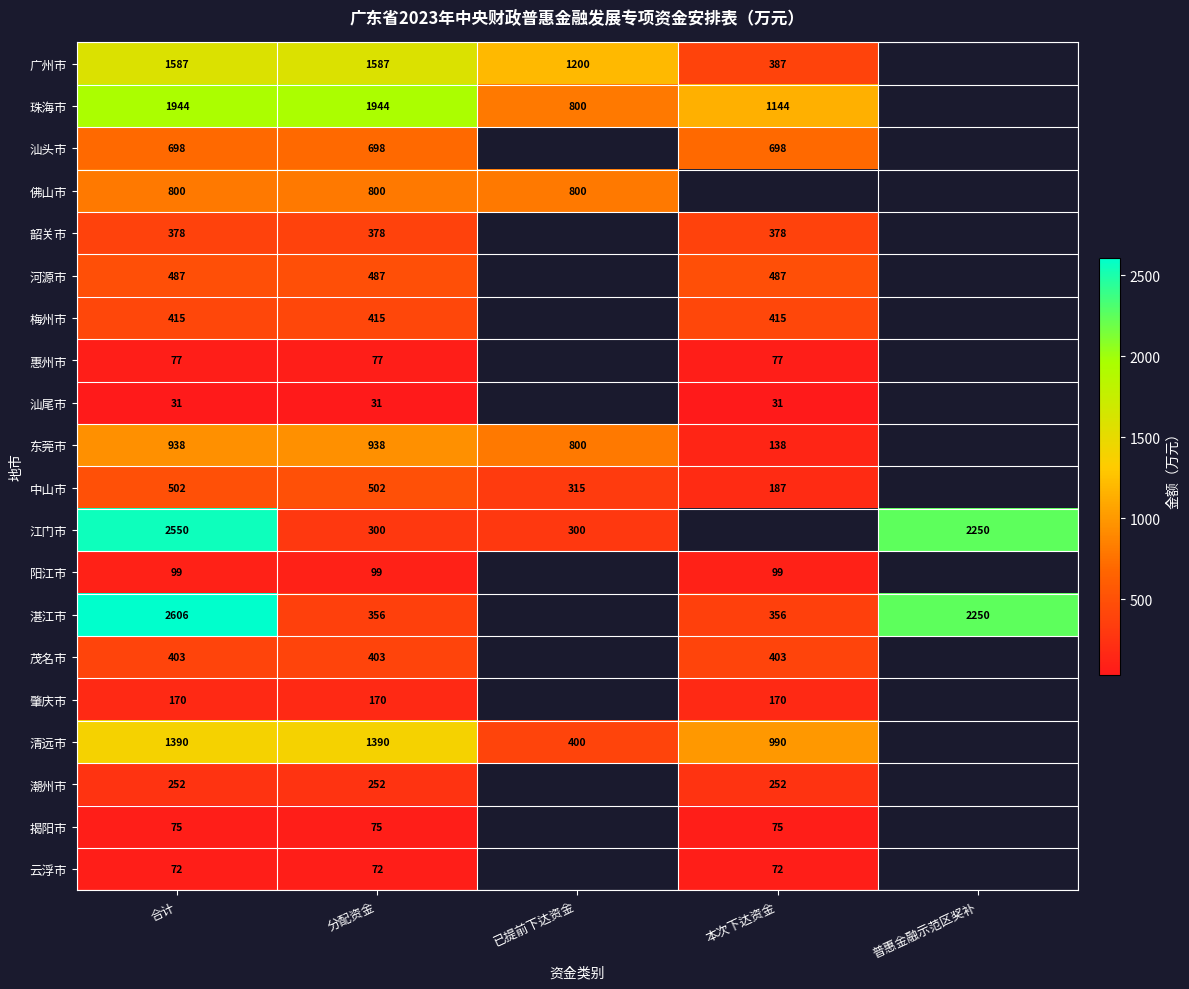

What is the total value across all series at 合计?

15474